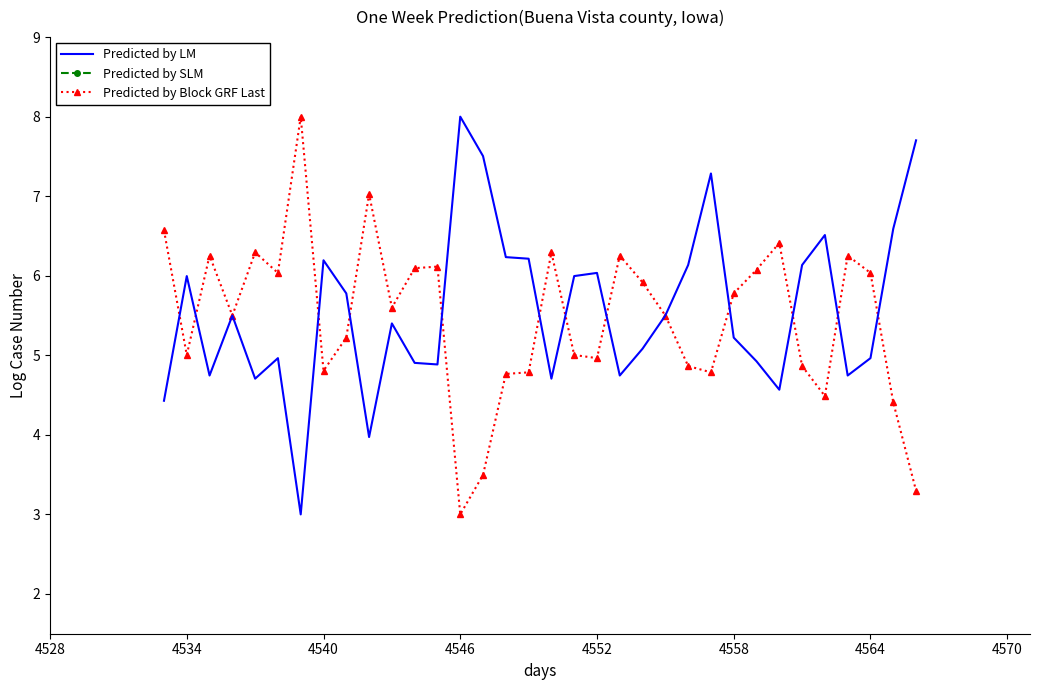

True or false: Predicted by SLM has more than 0 points higher than both neighbors.

False